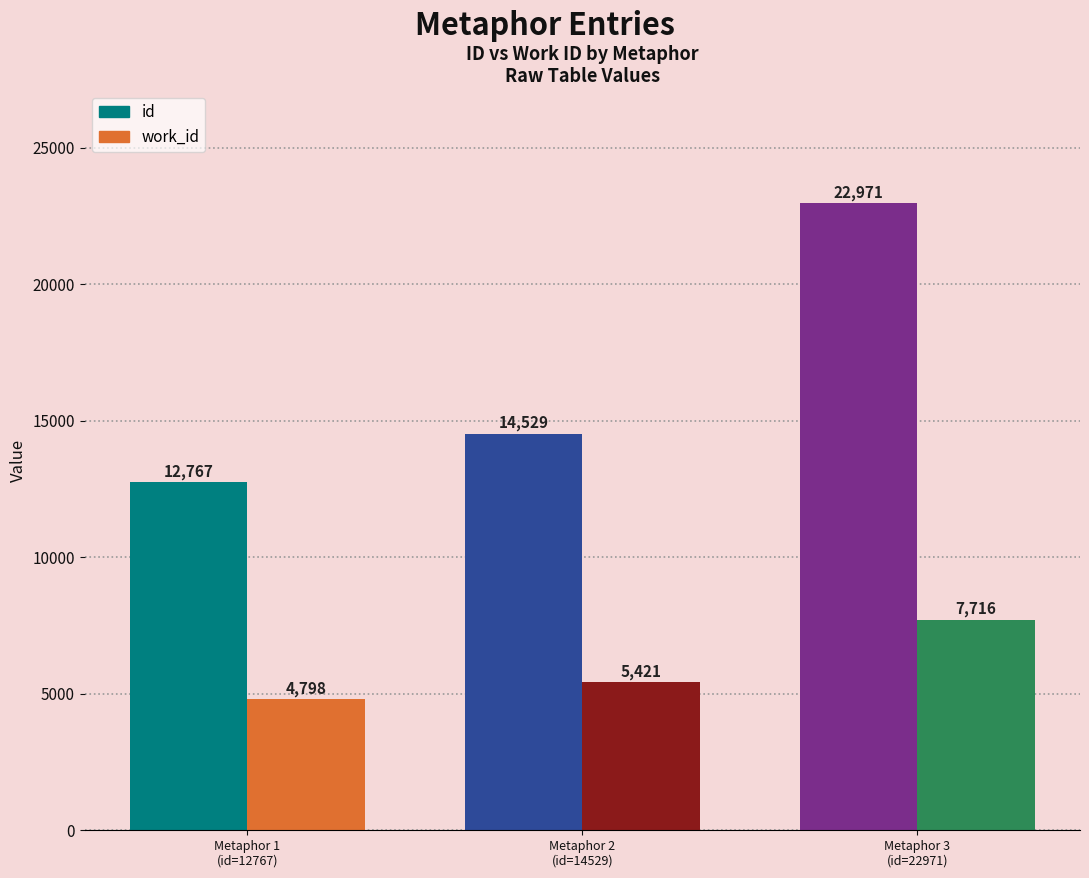

Reading left to right, transcribe all the data shown in this chart.

id: 12767	14529	22971
work_id: 4798	5421	7716